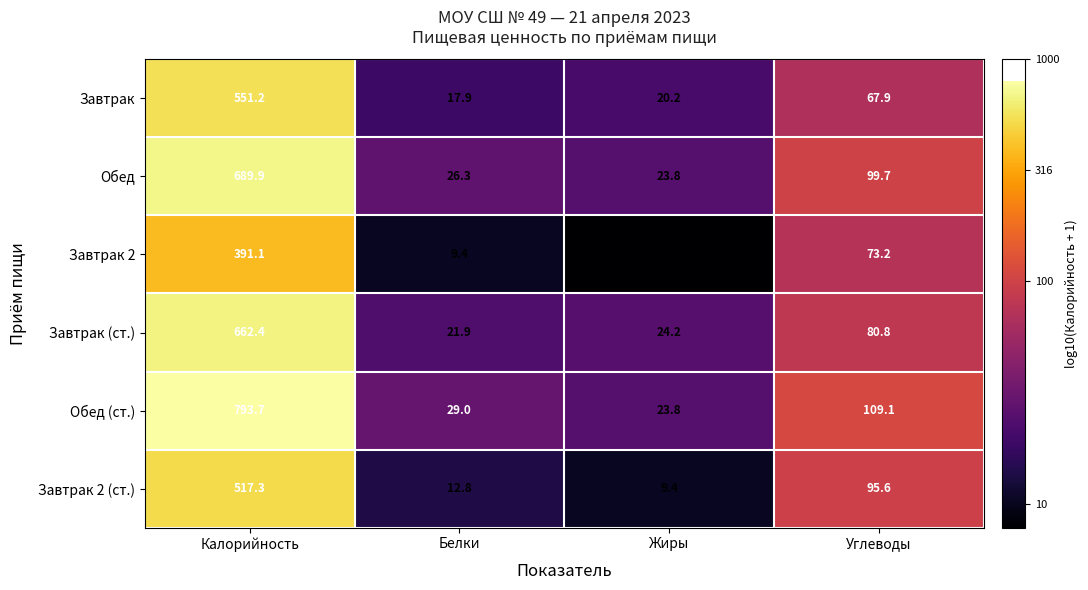

The Завтрак 2 (ст.) series shows 3.6 at Жиры. True or false?

False